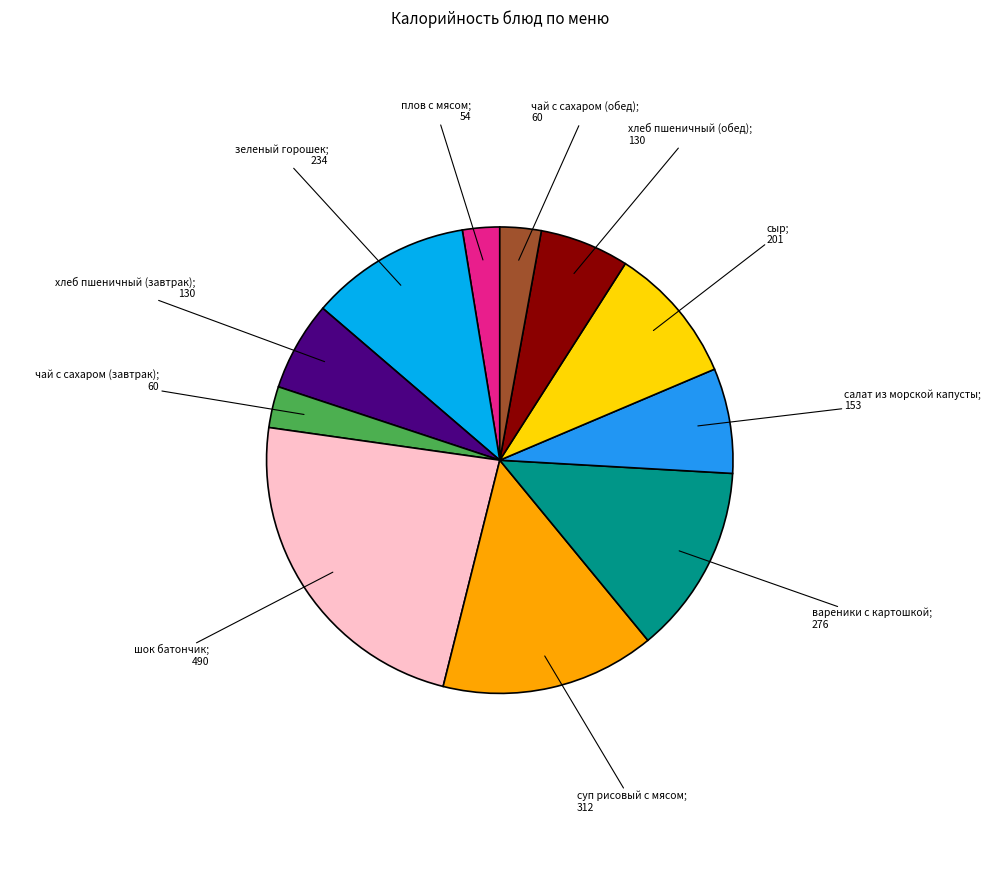

Does any single category account for the majority?

No